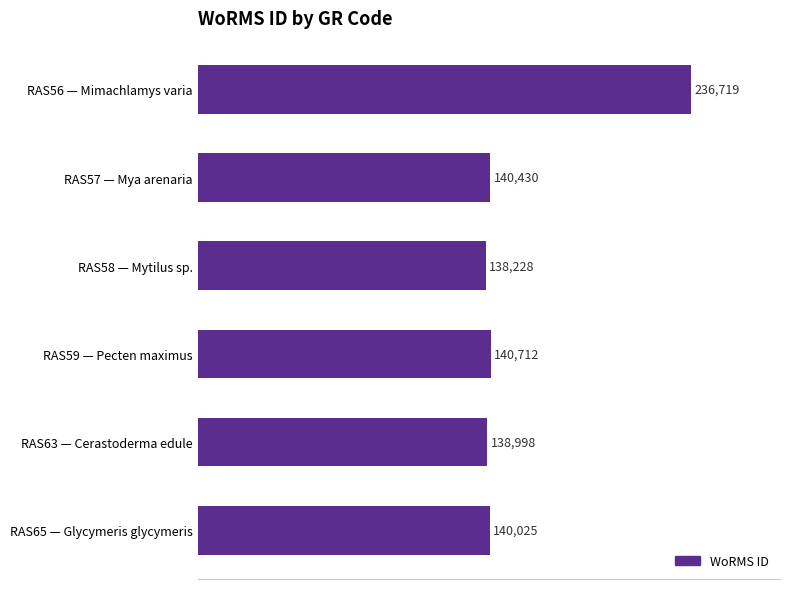

Which has a higher value, RAS58 — Mytilus sp. or RAS65 — Glycymeris glycymeris?

RAS65 — Glycymeris glycymeris